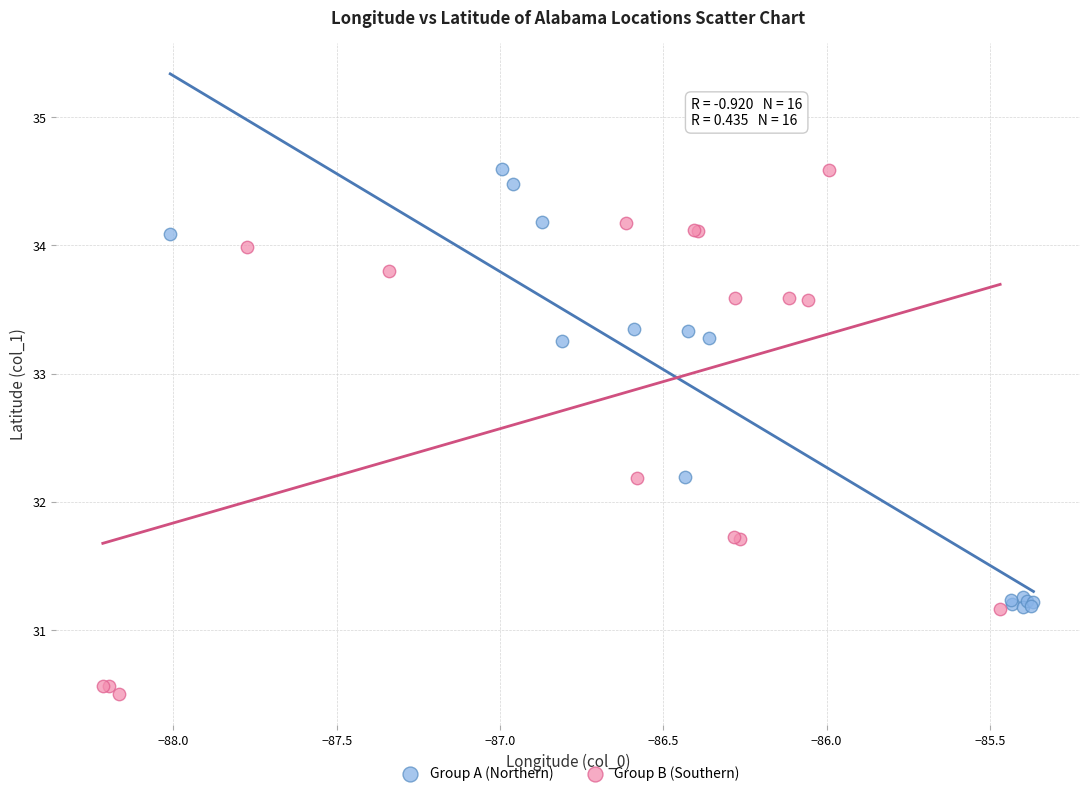

What are all the series names shown in the legend?

Group A (Northern), Group B (Southern)